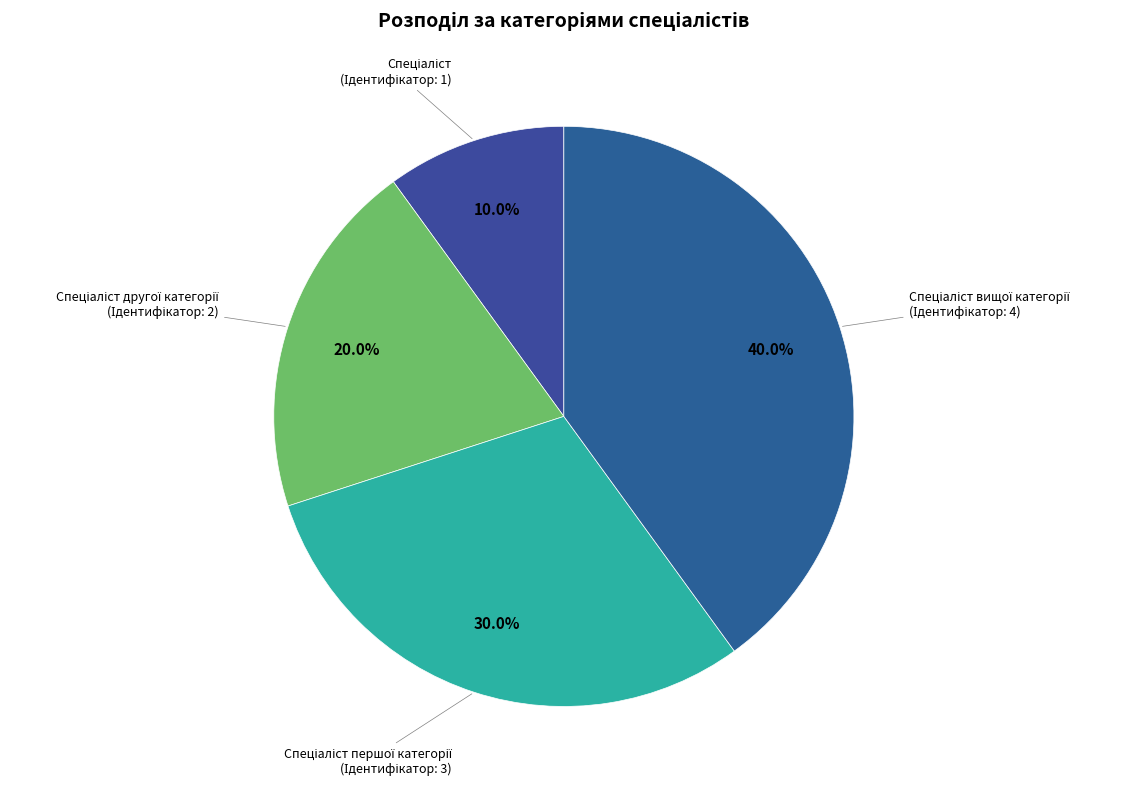

How many slices are in this pie chart?

4